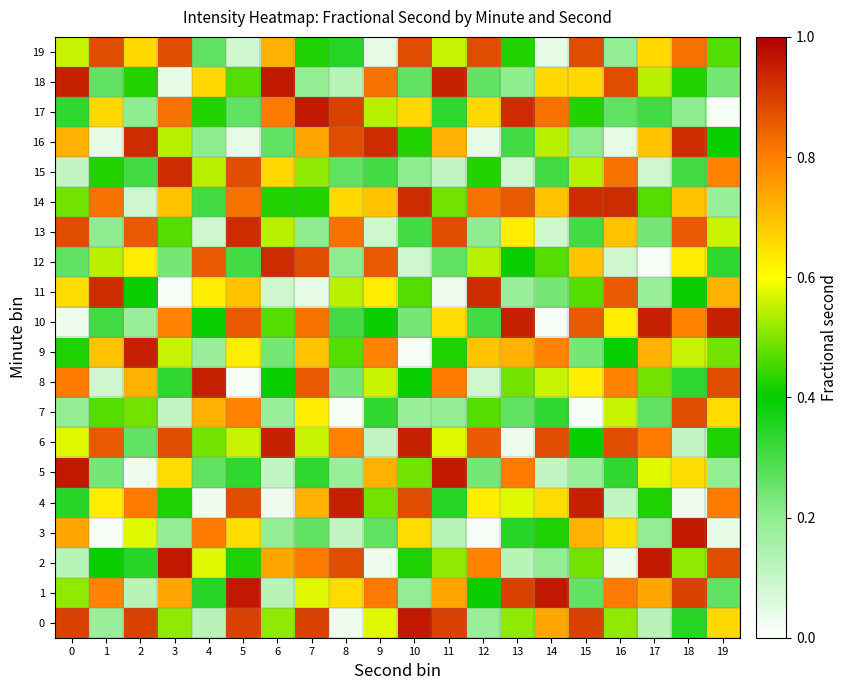

Which series changed the most between 1 and 3?

11